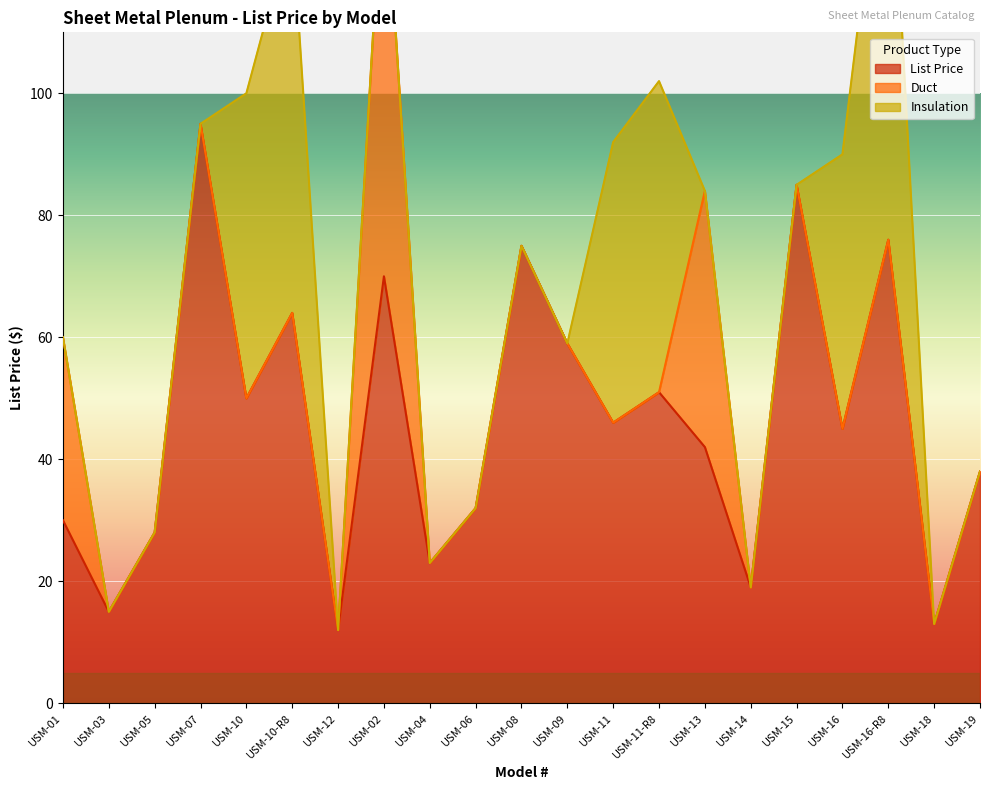

What is the highest value of the List Price series?

95